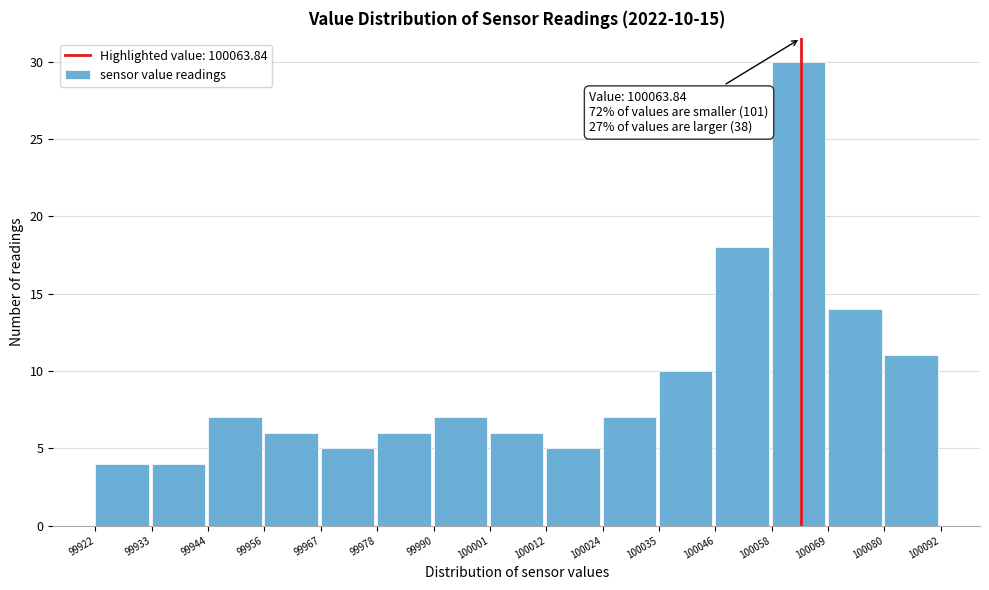

Which range on the x-axis has the tallest bar?

100058 to 100069